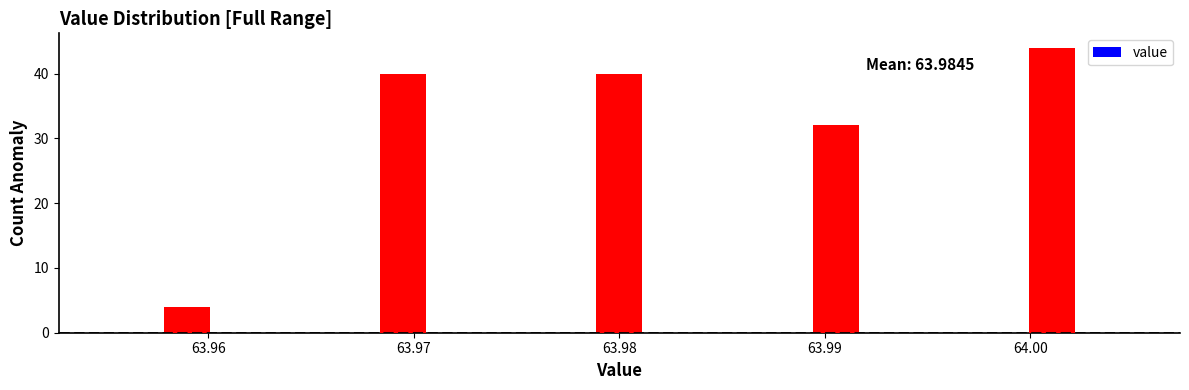

Around what value on the x-axis is the tallest bar? Give the approximate position of its centre, as read against the axis.

64.001